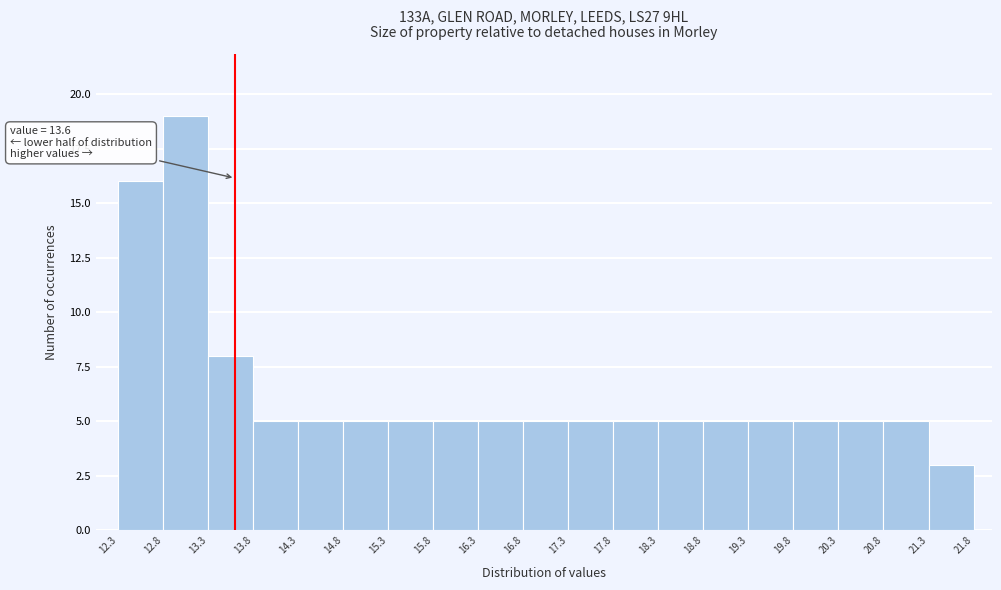

Over which range of the x-axis is the bar tallest?

12.8 to 13.3